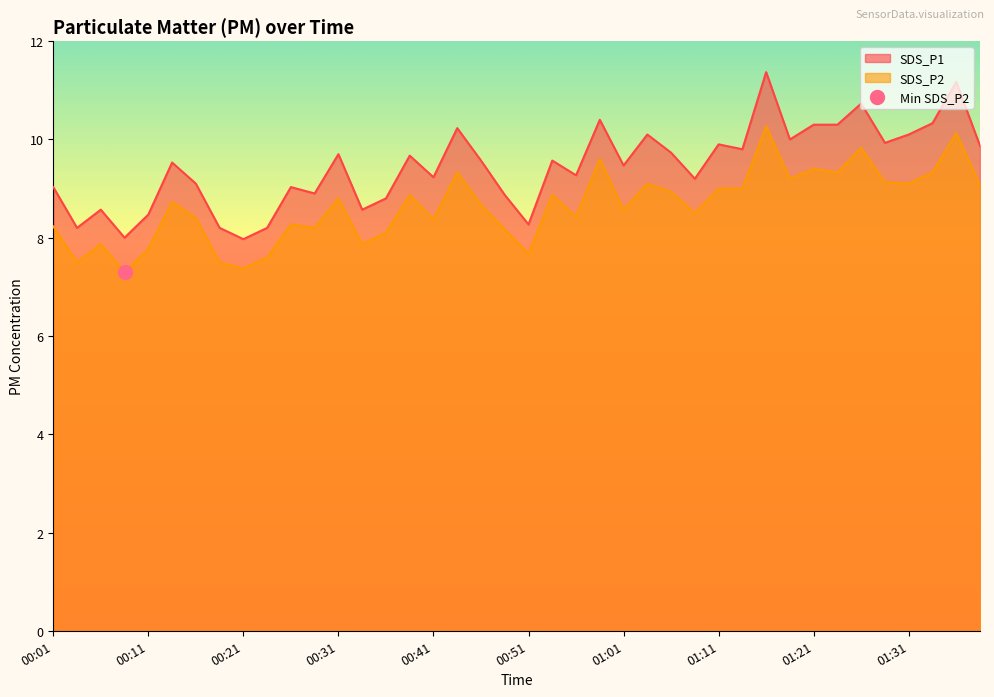

What is the approximate value of SDS_P1 at 00:21?

8.0